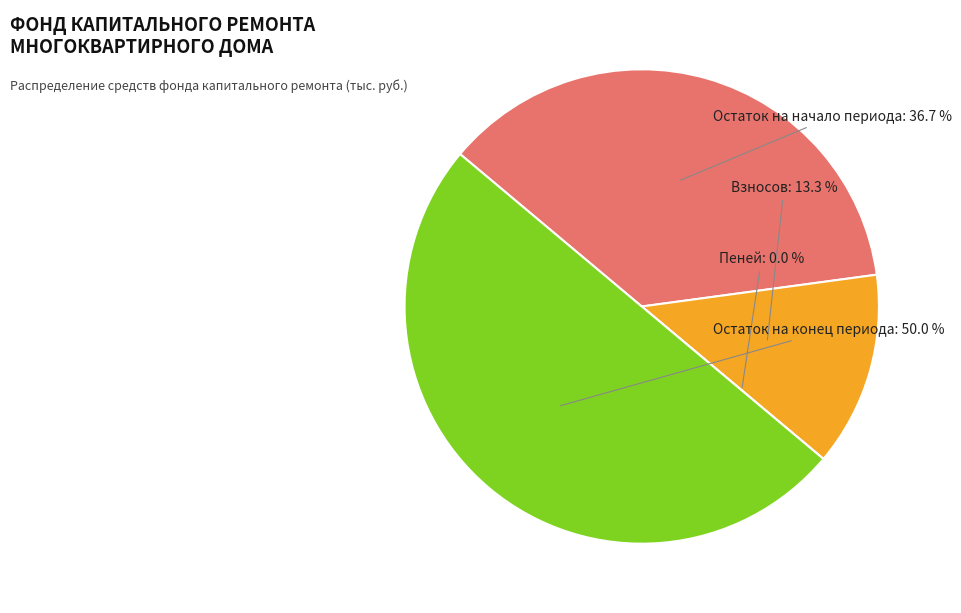

Which slice is the largest?

Остаток на конец периода